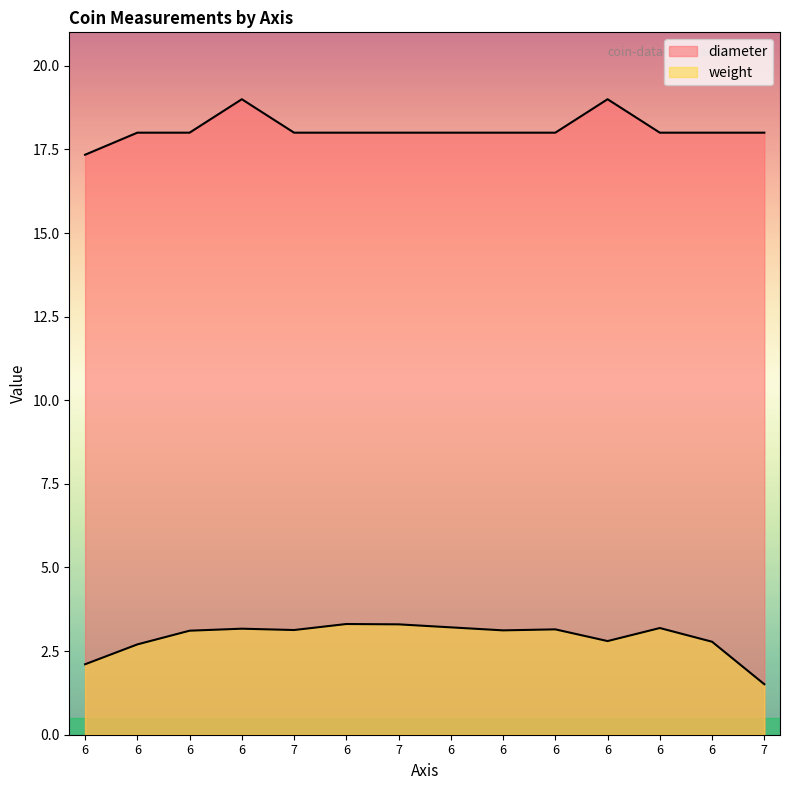

Which series has the widest spread of values?

weight